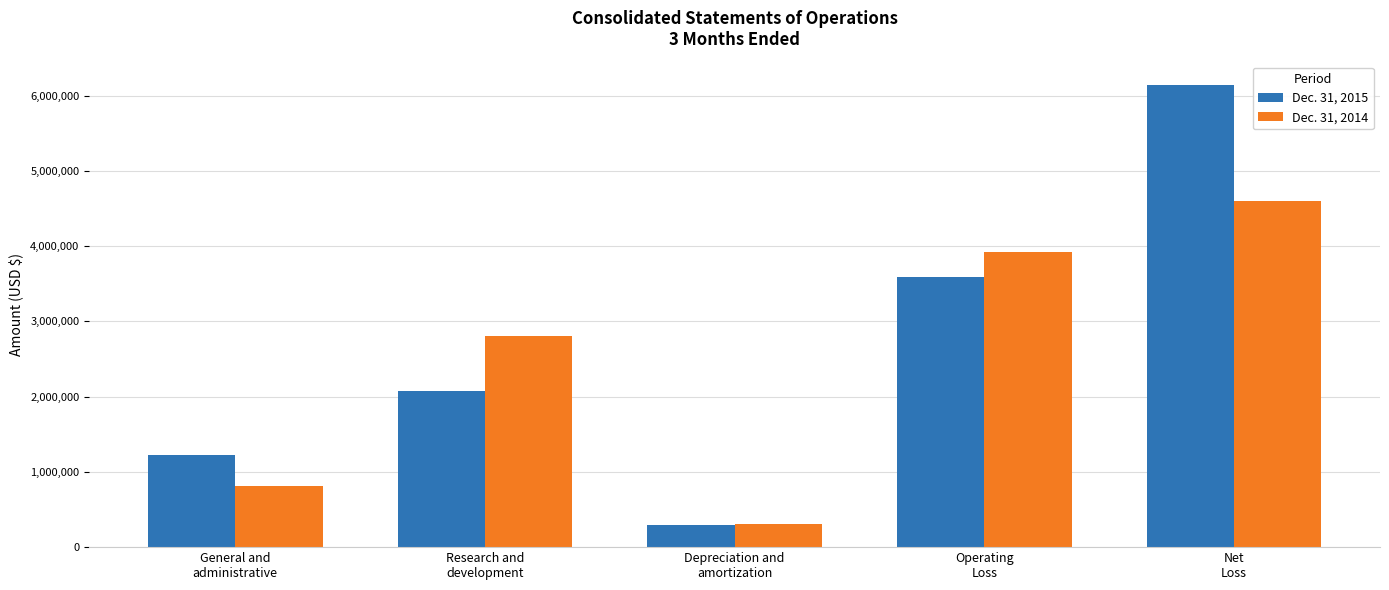

What is the average value of the Dec. 31, 2014 series?

2489262